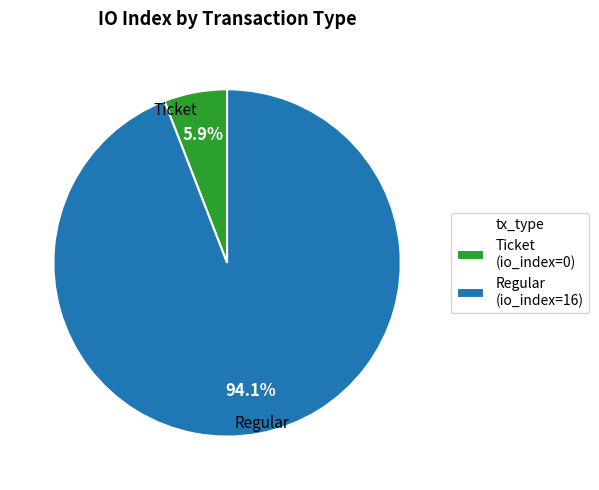

Is there any slice that represents more than half of the pie?

Yes